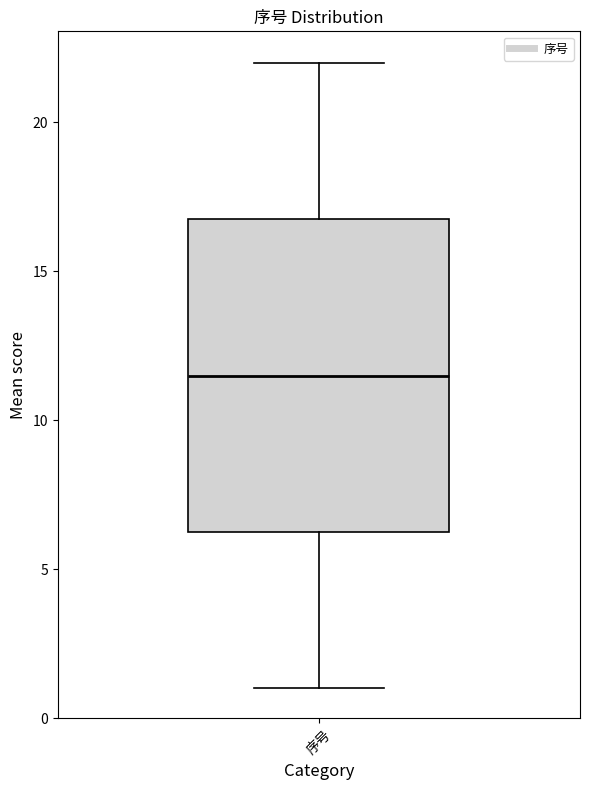

Read this box plot against the y-axis: the position of the median line, the range covered by the box, and the ends of both whiskers. The values are not printed on the chart, so give them approximately, as read against the axis.

median 11.5, box 6.5 to 17.0, whiskers 1.0 to 22.0